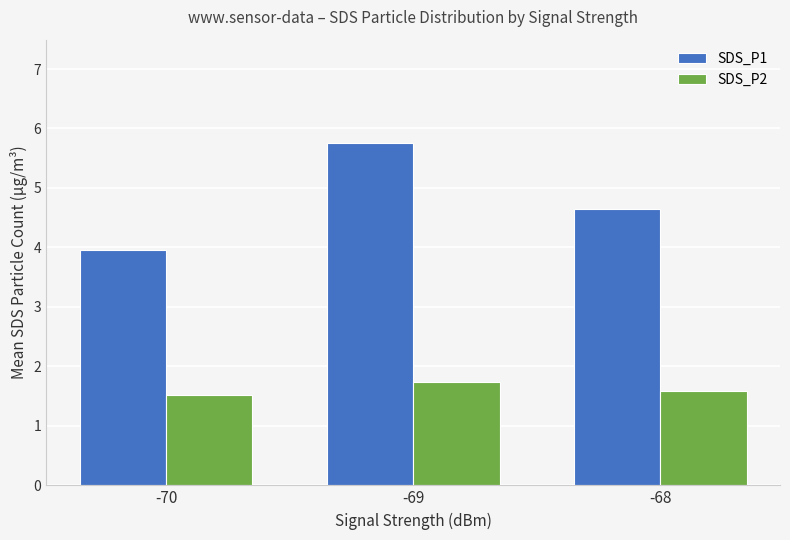

Are the bars horizontal?

No